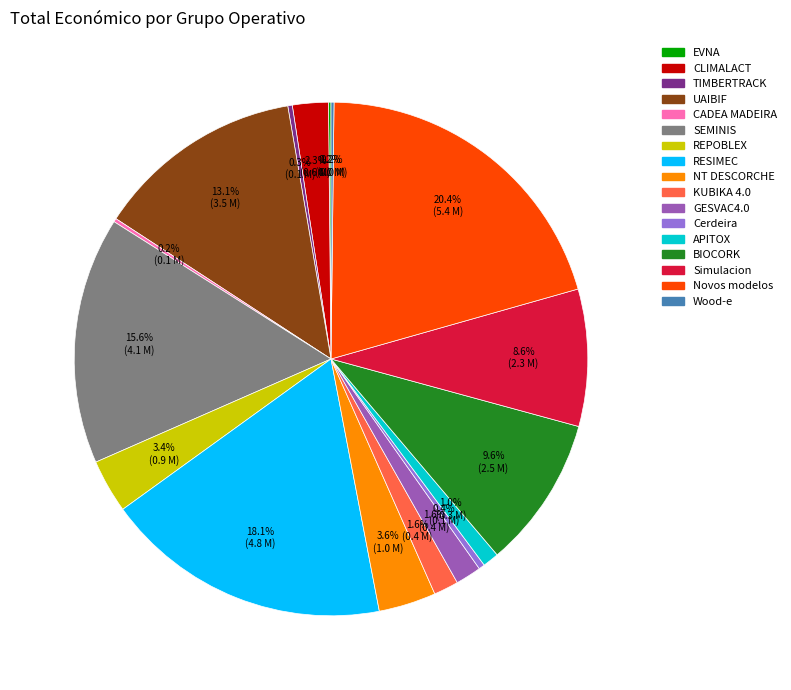

Is there any slice that represents more than half of the pie?

No